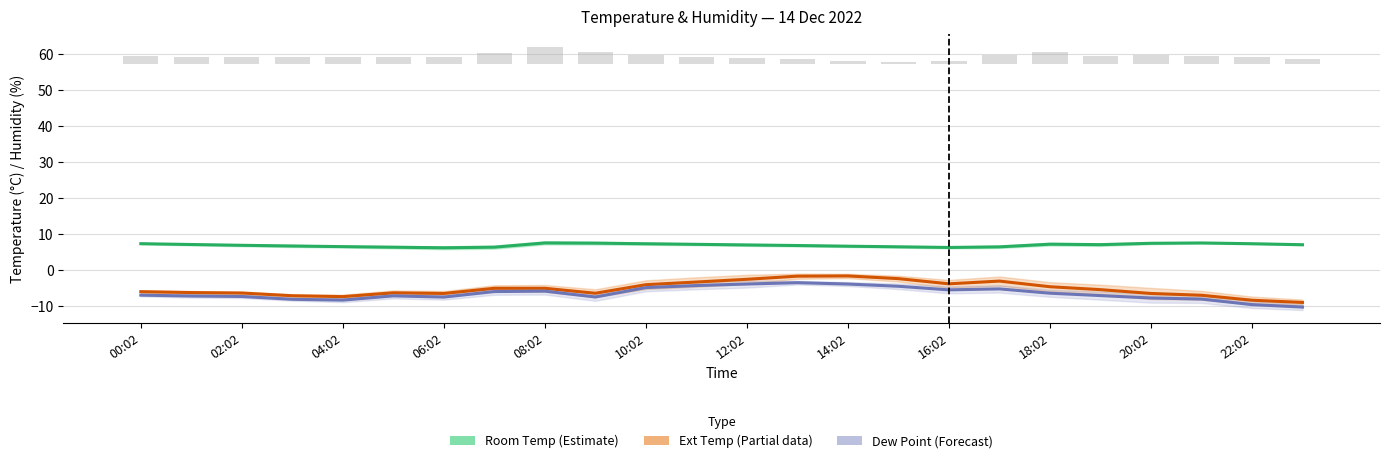

How many distinct data groups are displayed?

3